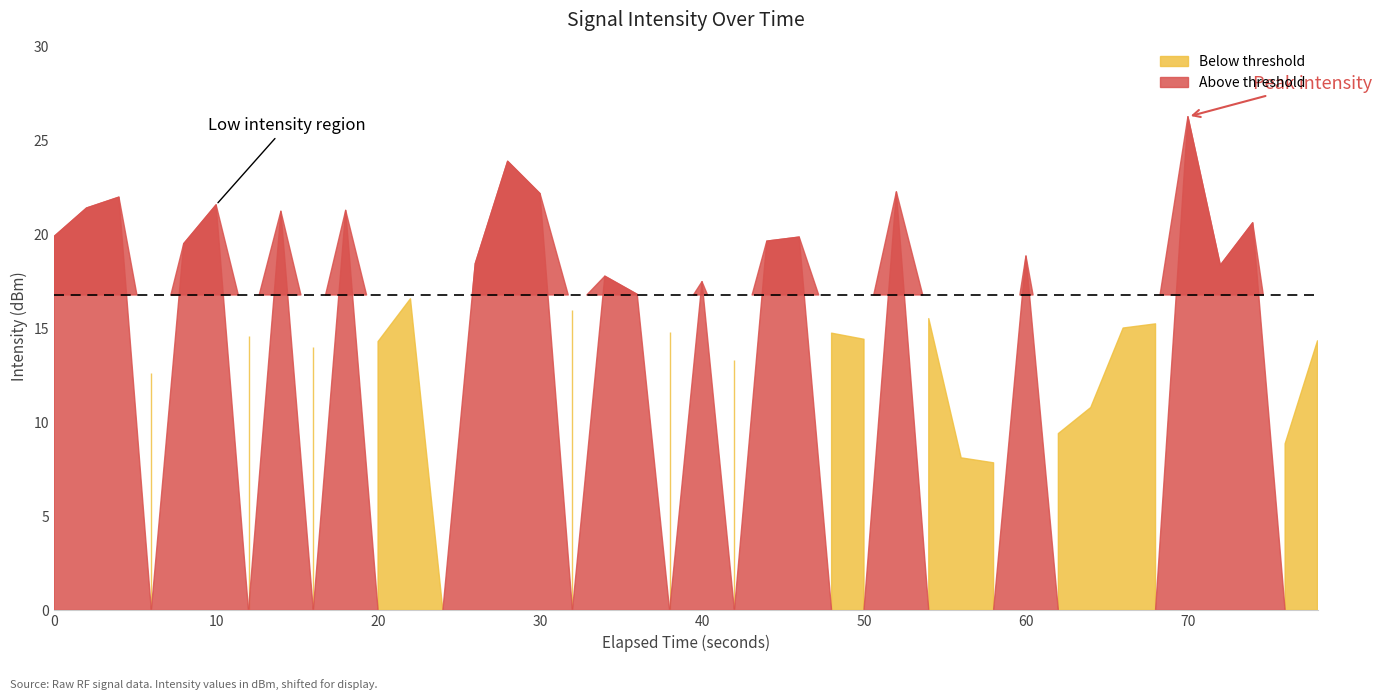

Reading left to right, what are all the values shown in this chart?

-124.9	-123.4	-122.8	-132.2	-125.3	-123.2	-130.2	-123.5	-130.7	-123.5	-130.5	-128.2	-144.8	-126.3	-120.9	-122.6	-128.8	-127.0	-128.0	-130.0	-127.3	-131.4	-125.1	-124.9	-130.0	-130.4	-122.5	-129.3	-136.7	-136.9	-125.9	-135.4	-134.0	-129.8	-129.5	-118.5	-126.4	-124.2	-135.9	-130.4